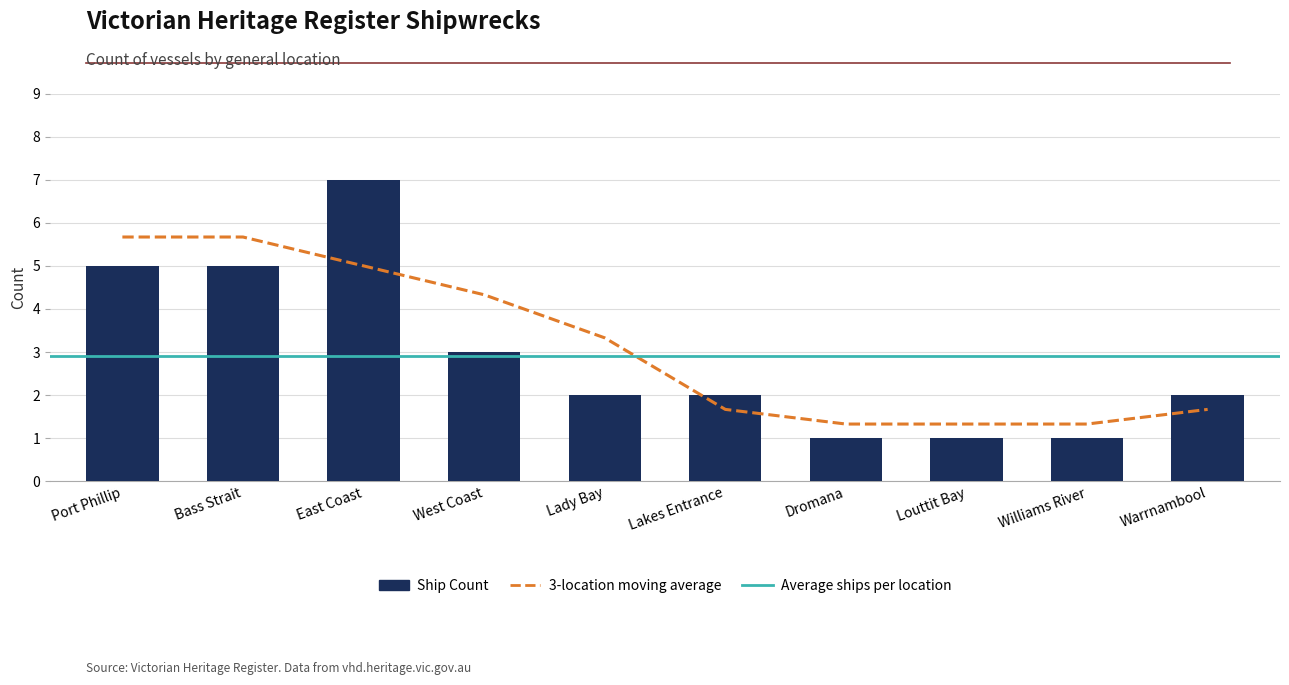

What is the smallest value displayed?

1